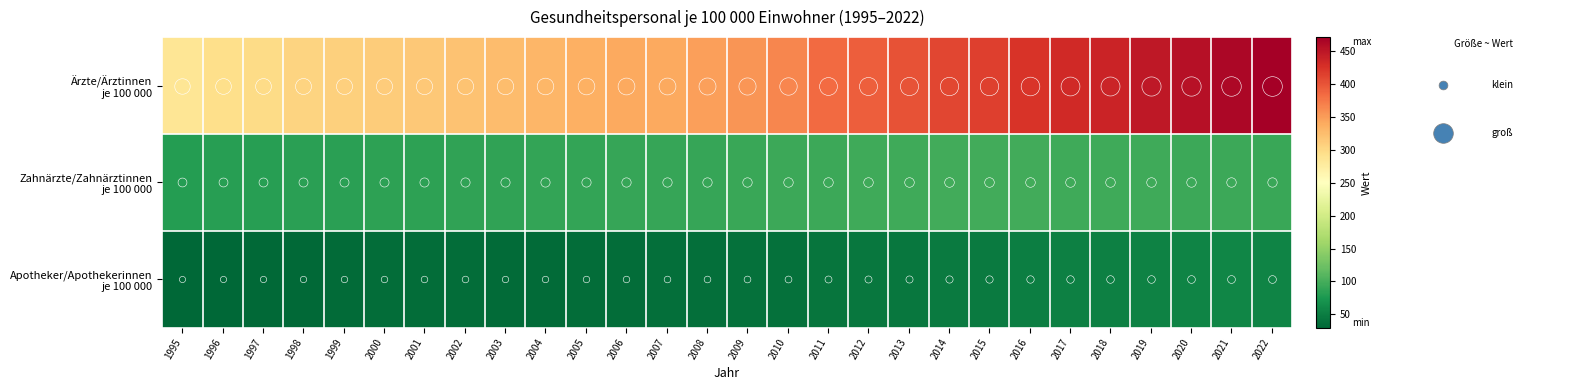

Which category has the highest value across all series?

2022